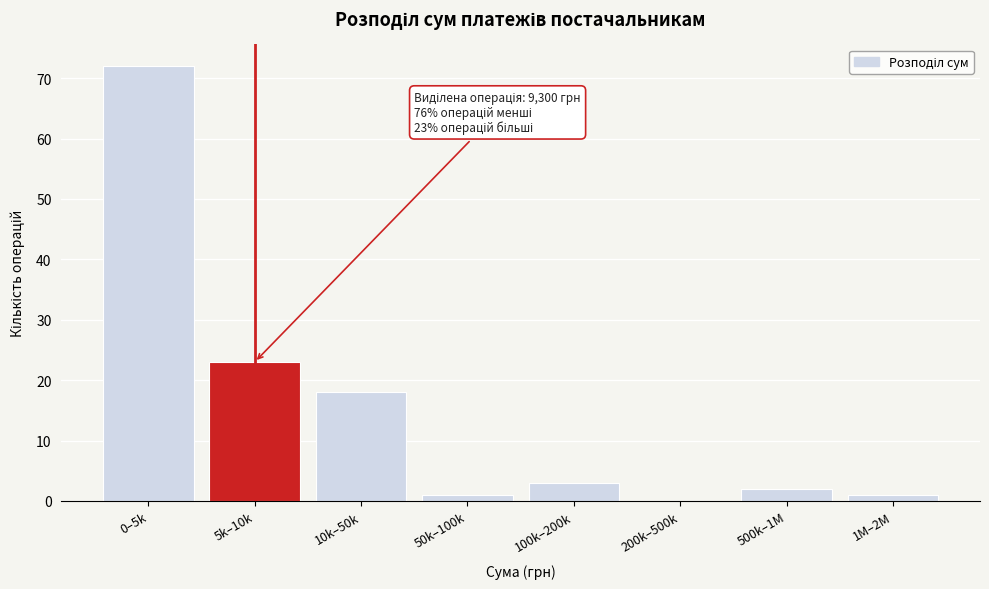

Reading left to right, what are all the values shown in this chart?

0–5k=72	5k–10k=23	10k–50k=18	50k–100k=1	100k–200k=3	200k–500k=0	500k–1M=2	1M–2M=1